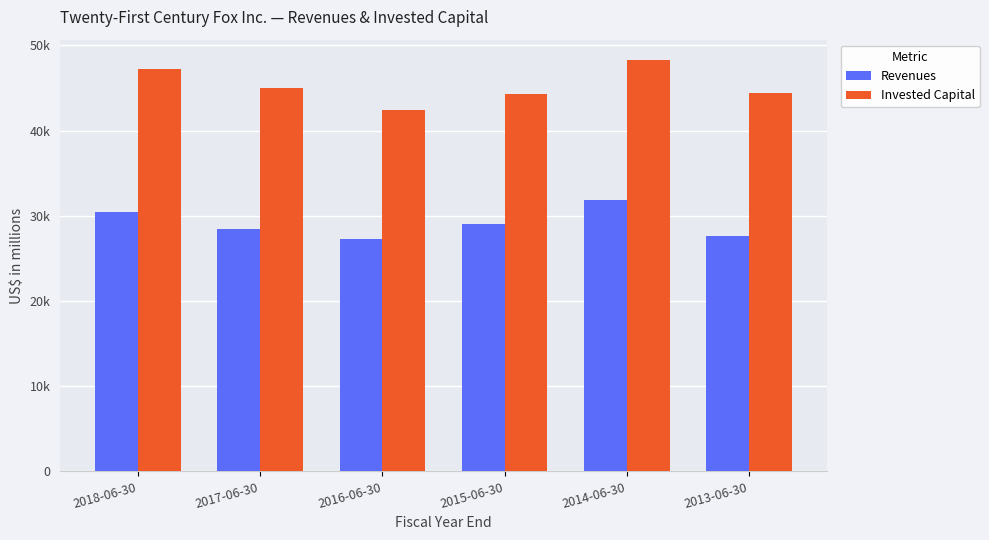

At which label does Invested Capital first exceed 45055?

2018-06-30